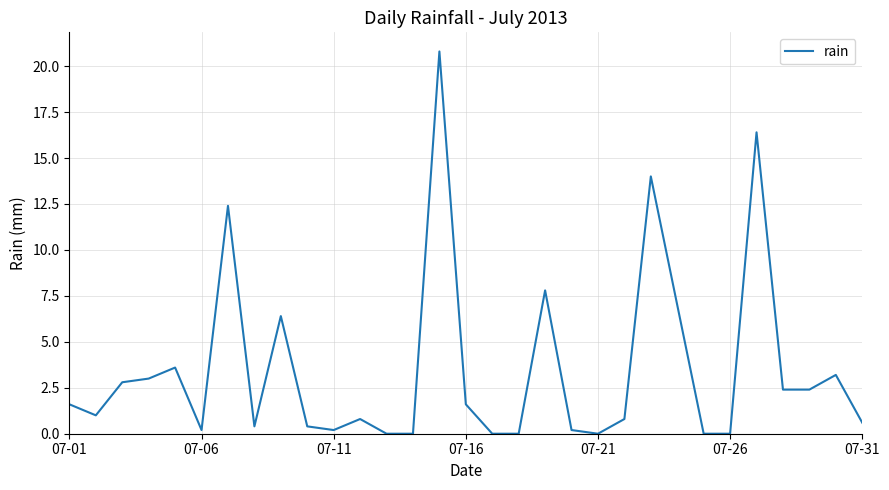

What is the difference between the maximum and minimum values?

20.8